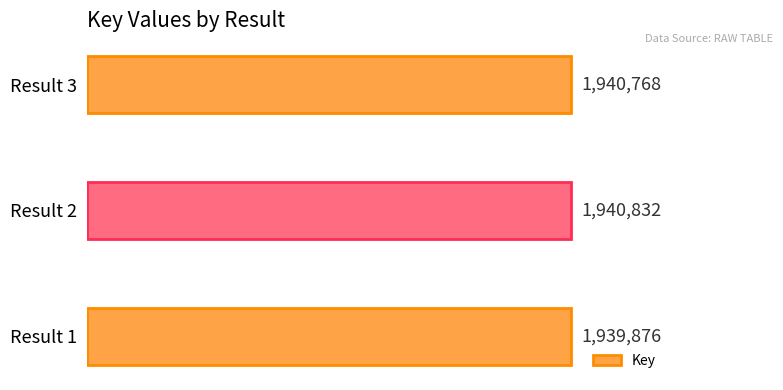

Are the bars horizontal?

Yes